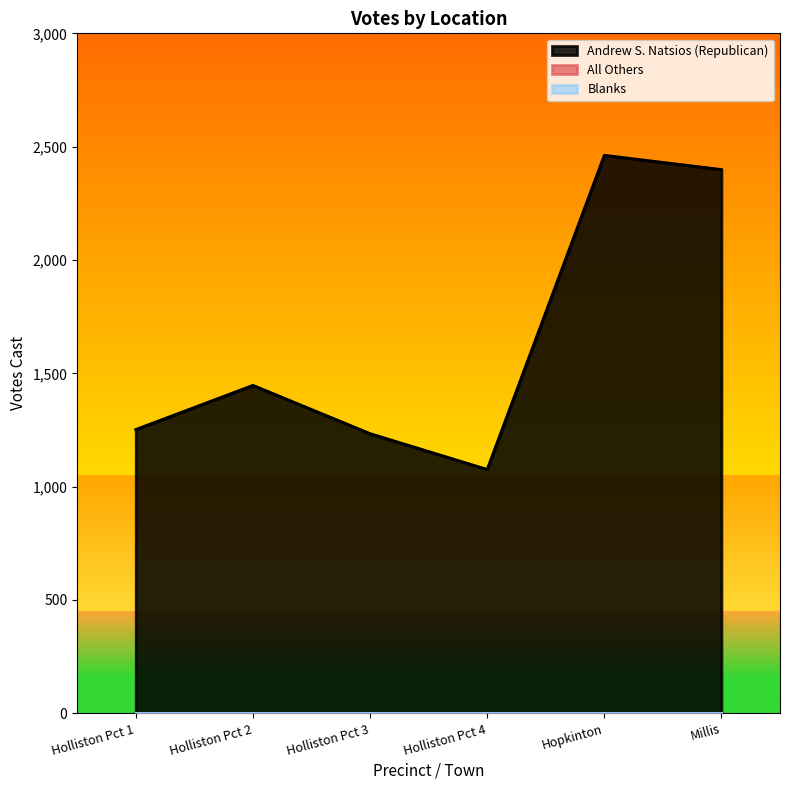

Rank the categories by All Others value from highest to lowest.

Holliston Pct 1, Holliston Pct 2, Holliston Pct 3, Holliston Pct 4, Hopkinton, Millis